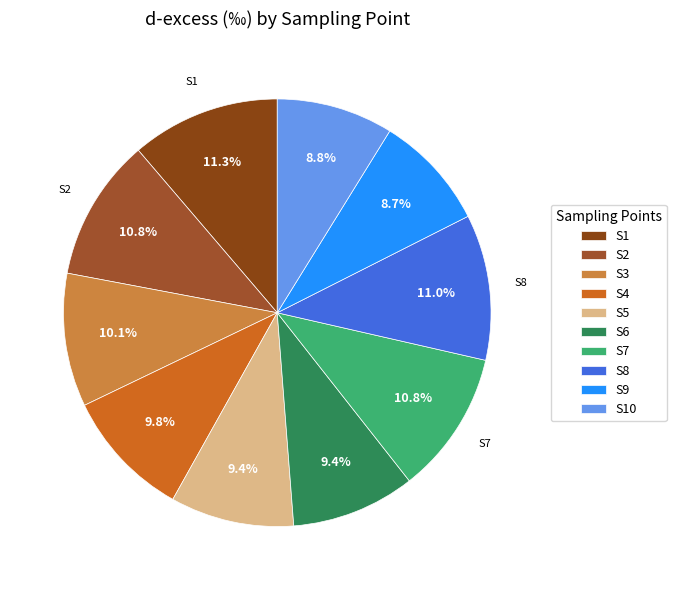

To the nearest percent, what portion does S2 represent?

11%